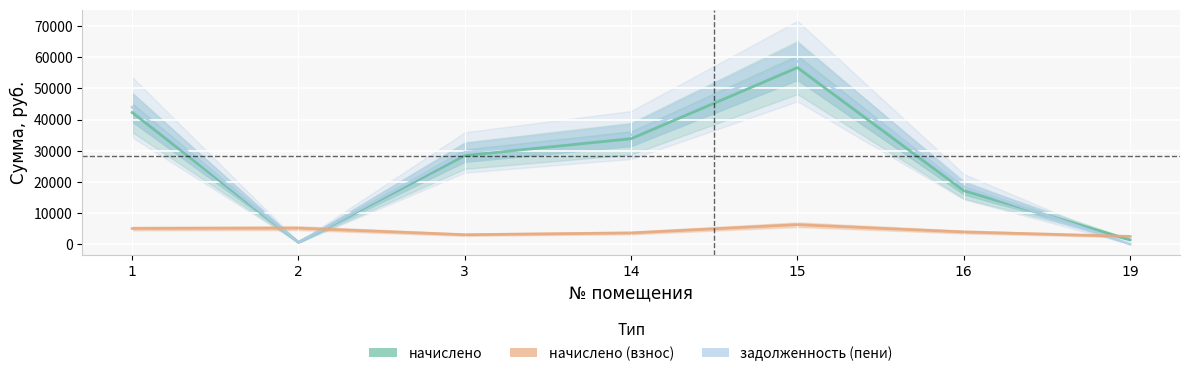

Reading left to right, what are all the values shown in this chart?

задолженность (взнос): 1=42301.8	2=571.2	3=28445.8	14=33864.0	15=56691.4	16=17152.9	19=1380.0
задолженность (пени): 1=43979.4	2=571.2	3=29453.8	14=35064.0	15=58774.6	16=18456.1	19=0.0
начислено: 1=5032.8	2=5140.8	3=3024.0	14=3600.0	15=6249.6	16=3909.6	19=2484.0